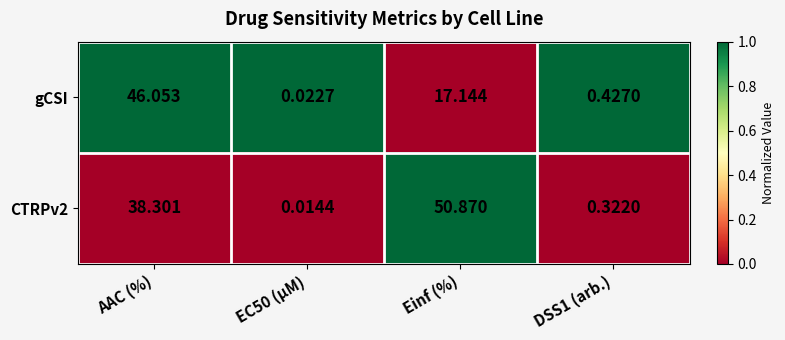

How many distinct data groups are displayed?

2